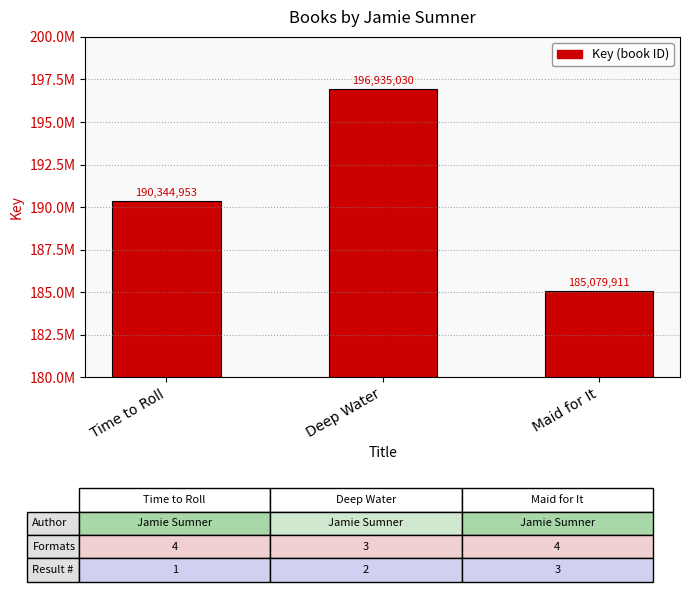

What is the label of the 2nd bar from the right?

Deep Water